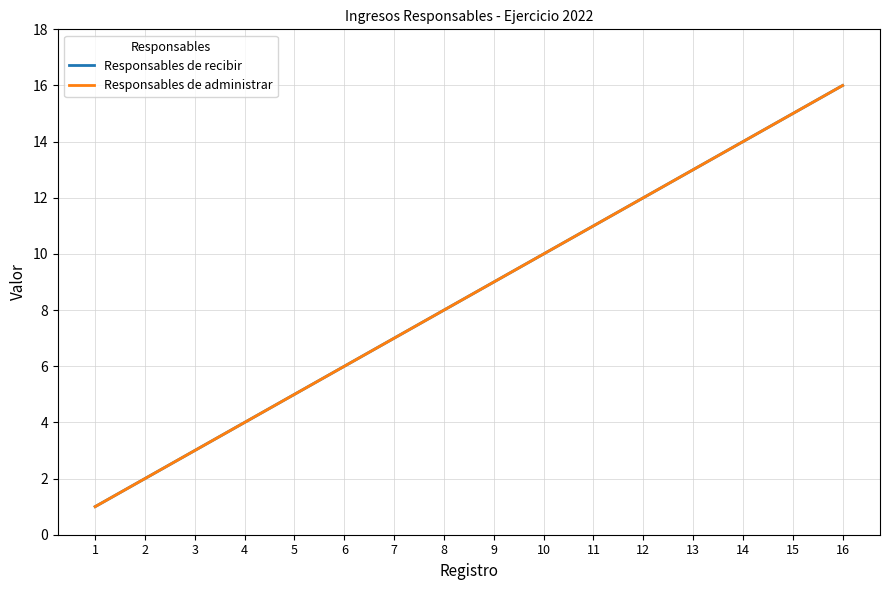

True or false: Responsables de administrar has more than 1 points higher than both neighbors.

False